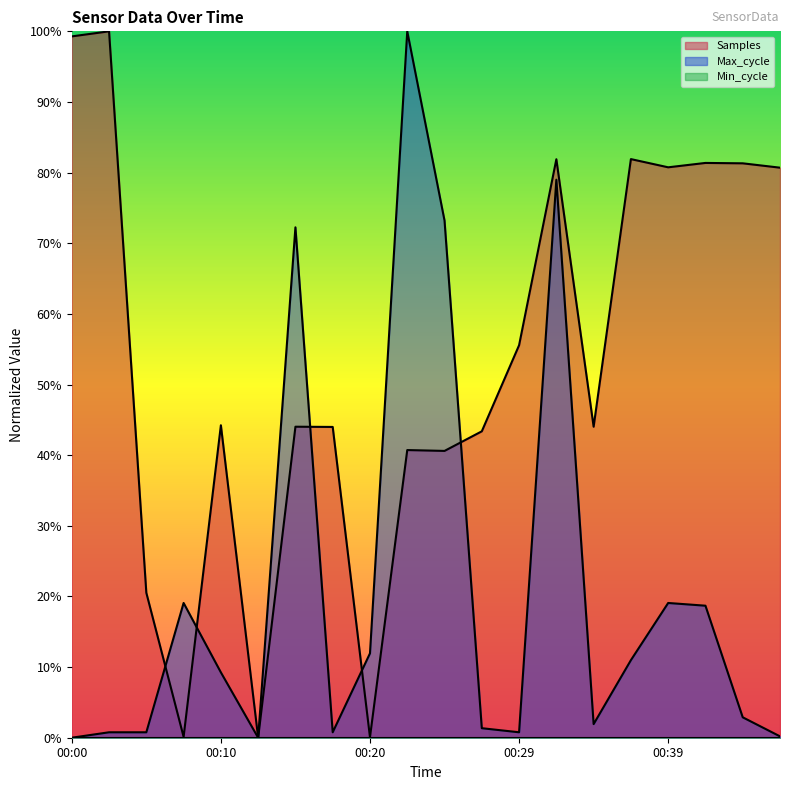

Reading left to right, what are all the values shown in this chart?

Samples: 00:00=1.0	00:02=1.0	00:05=0.2	00:07=0.0	00:10=0.4	00:12=0.0	00:15=0.4	00:17=0.4	00:20=0.0	00:22=0.4	00:24=0.4	00:27=0.4	00:29=0.6	00:32=0.8	00:34=0.4	00:36=0.8	00:39=0.8	00:41=0.8	00:44=0.8	00:46=0.8
Max_cycle: 00:00=0.0	00:02=0.0	00:05=0.0	00:07=0.2	00:10=0.1	00:12=0.0	00:15=0.7	00:17=0.0	00:20=0.1	00:22=1.0	00:24=0.7	00:27=0.0	00:29=0.0	00:32=0.8	00:34=0.0	00:36=0.1	00:39=0.2	00:41=0.2	00:44=0.0	00:46=0.0